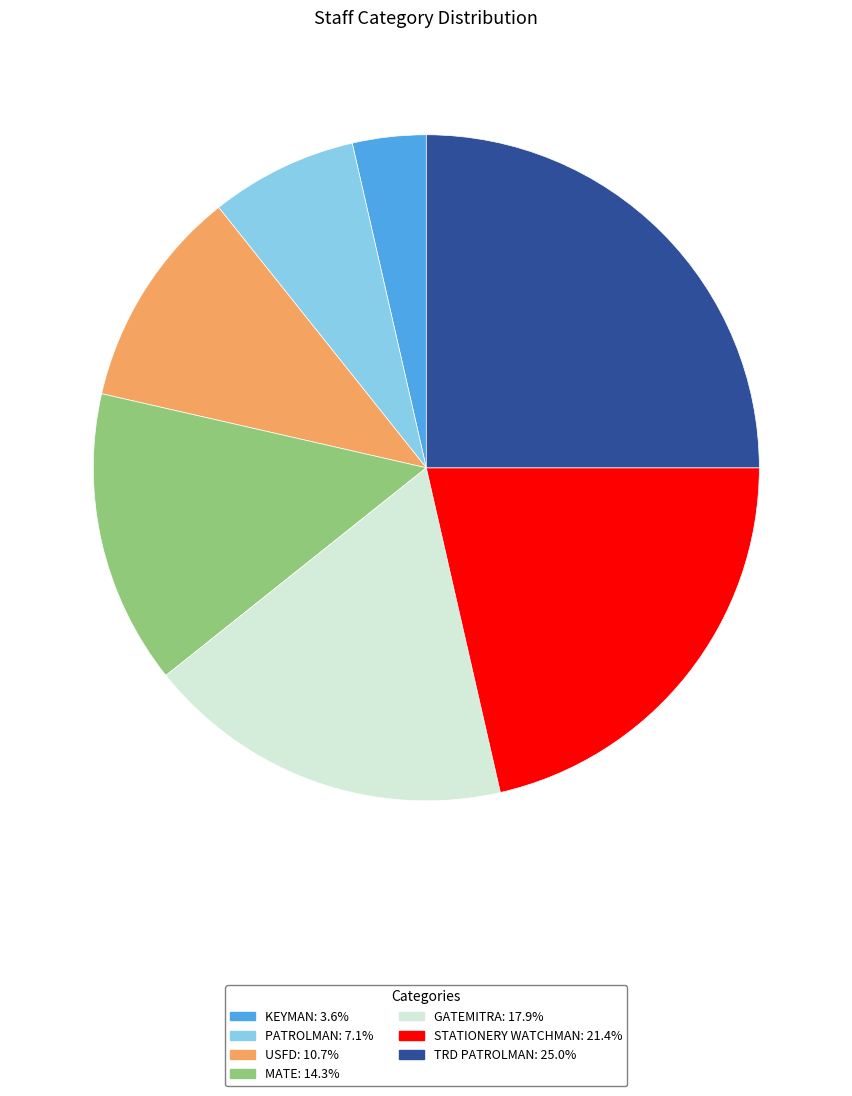

What is the ratio of the value at STATIONERY WATCHMAN to the value at TRD PATROLMAN?

0.9